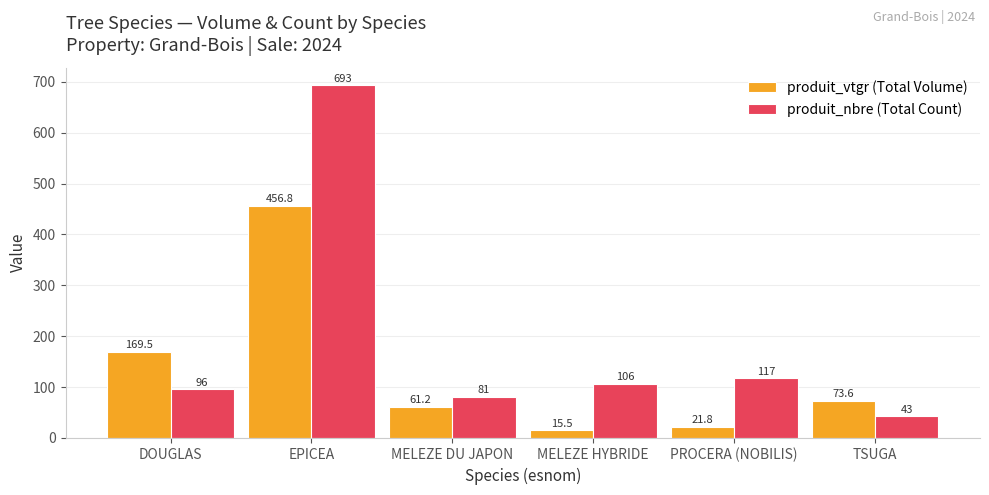

Rank the series by their average value, from lowest to highest.

produit_vtgr (Total Volume), produit_nbre (Total Count)